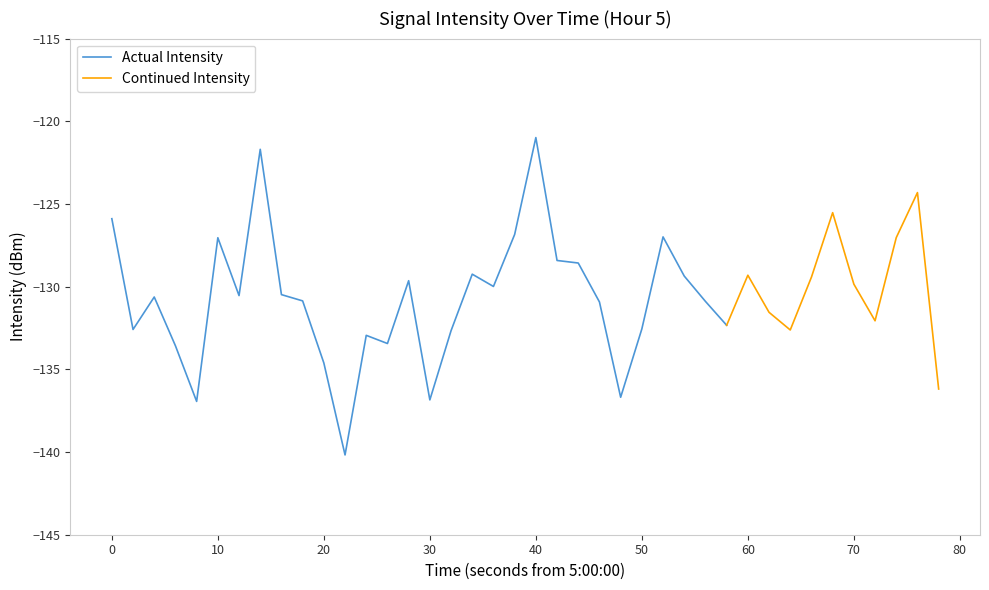

At which category does the data reach its first local peak?

2